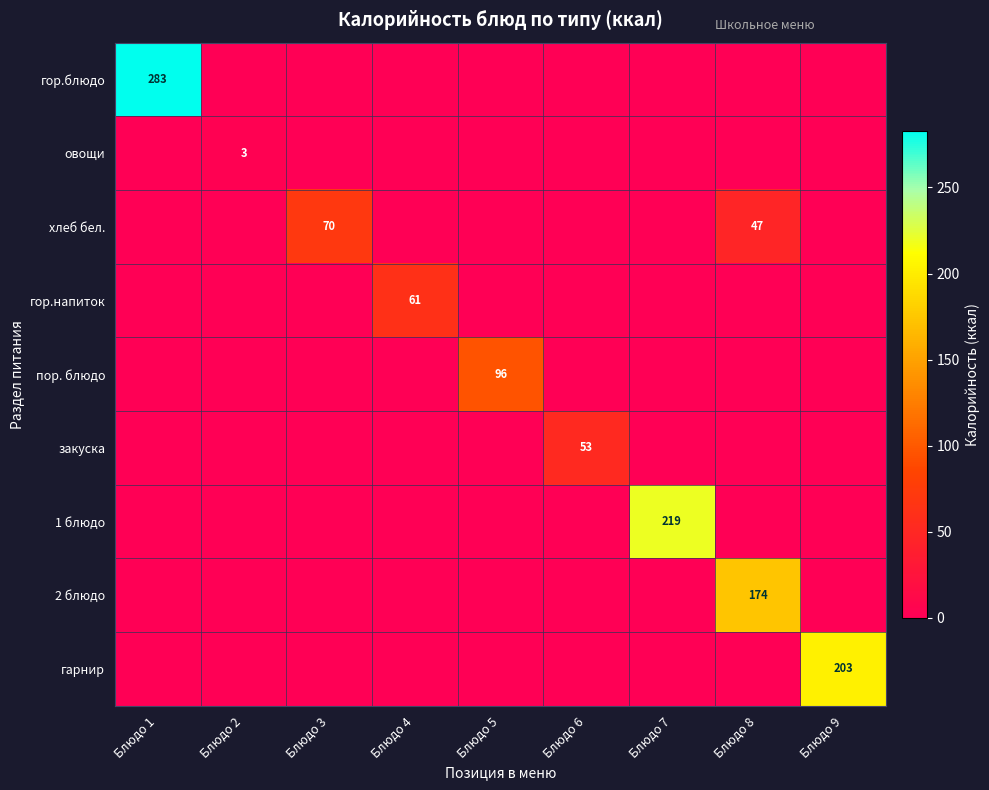

The value of хлеб бел. at Блюдо 3 is 118. True or false?

False